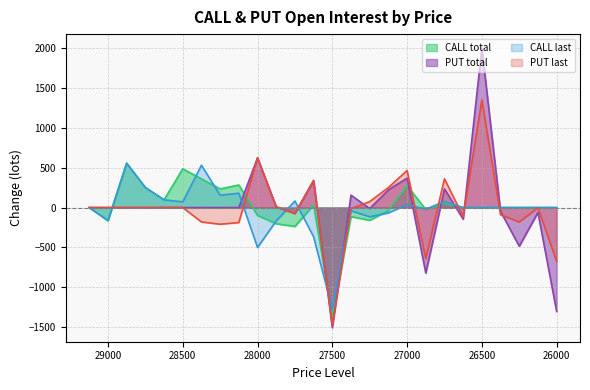

How many data points in CALL last are above 0?

10